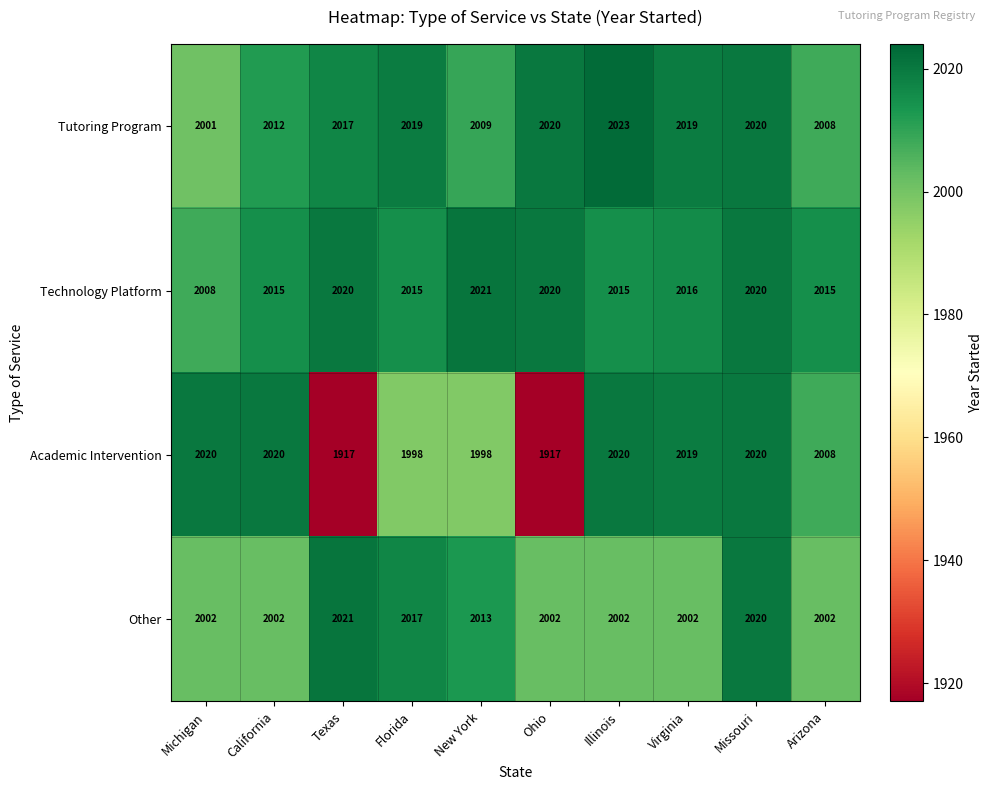

At which category is the sum across all series the highest?

Missouri